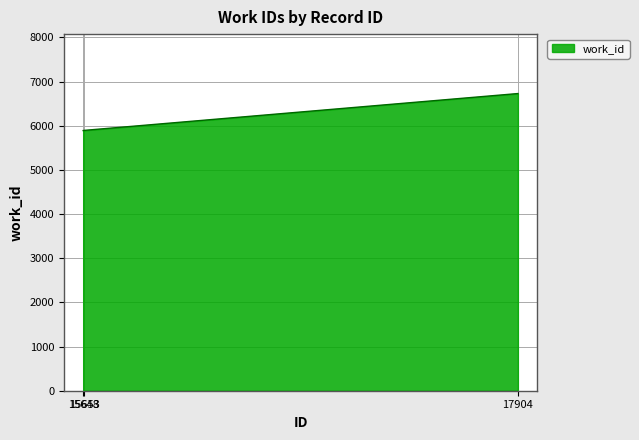

Is it true that the value at 17904 is 6729?

True